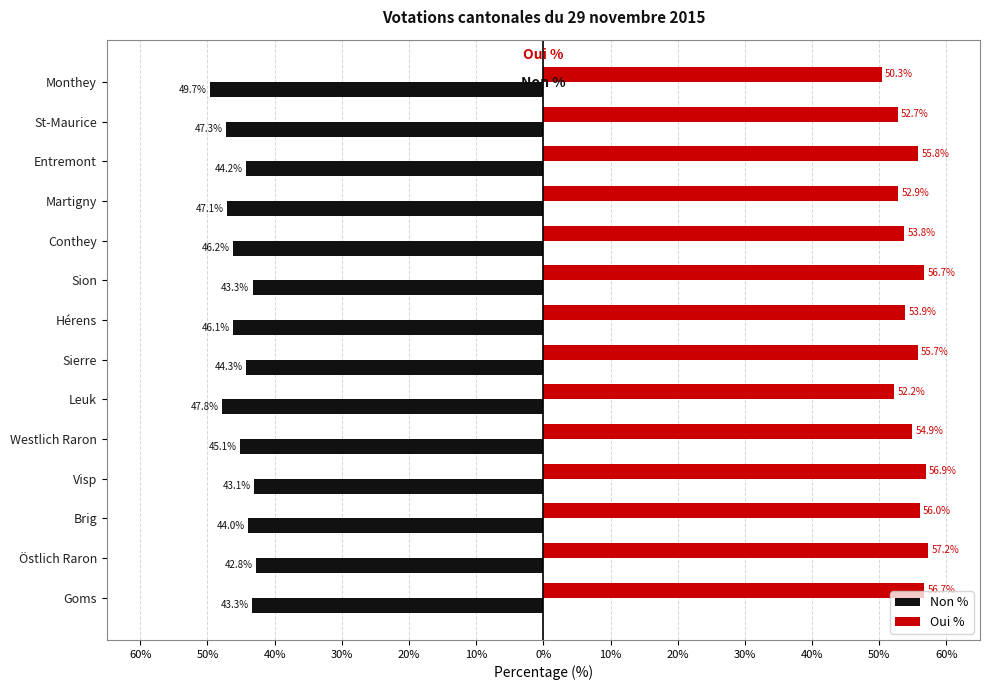

What is the smallest value displayed?

-49.7